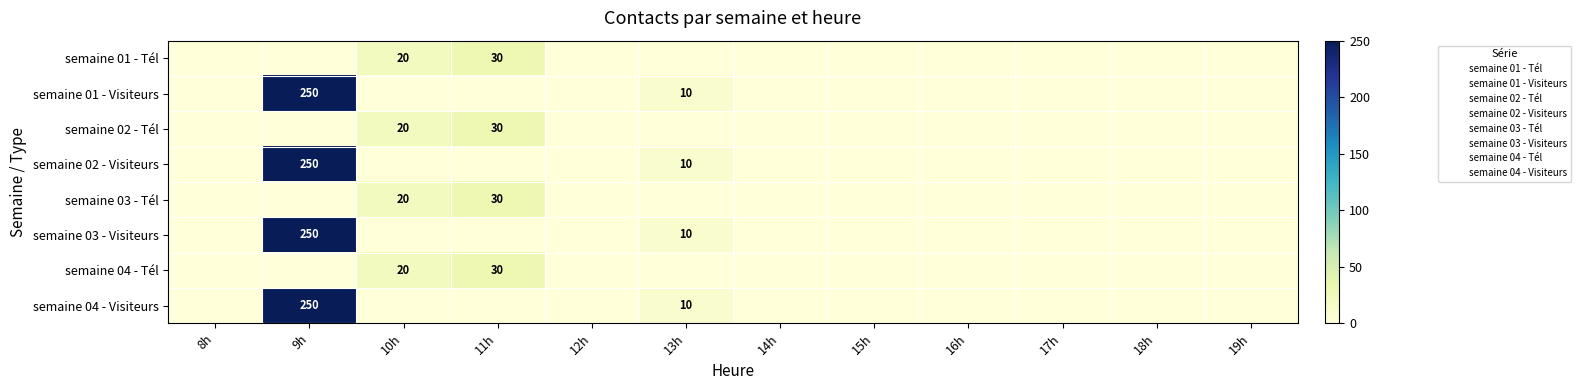

What is the average value of the semaine 02 - Tél series?

4